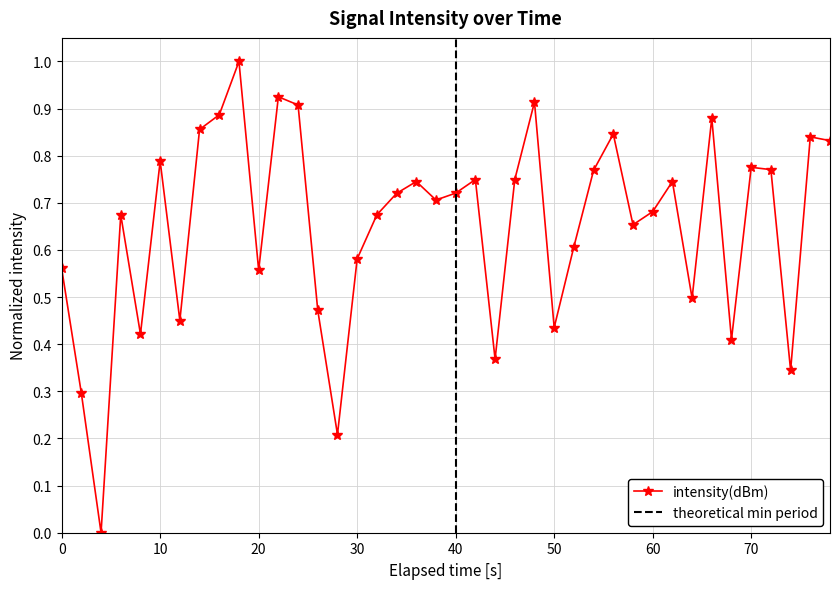

Reading left to right, transcribe all the data shown in this chart.

0.6	0.3	0.0	0.7	0.4	0.8	0.5	0.9	0.9	1.0	0.6	0.9	0.9	0.5	0.2	0.6	0.7	0.7	0.7	0.7	0.7	0.7	0.4	0.7	0.9	0.4	0.6	0.8	0.8	0.7	0.7	0.7	0.5	0.9	0.4	0.8	0.8	0.3	0.8	0.8